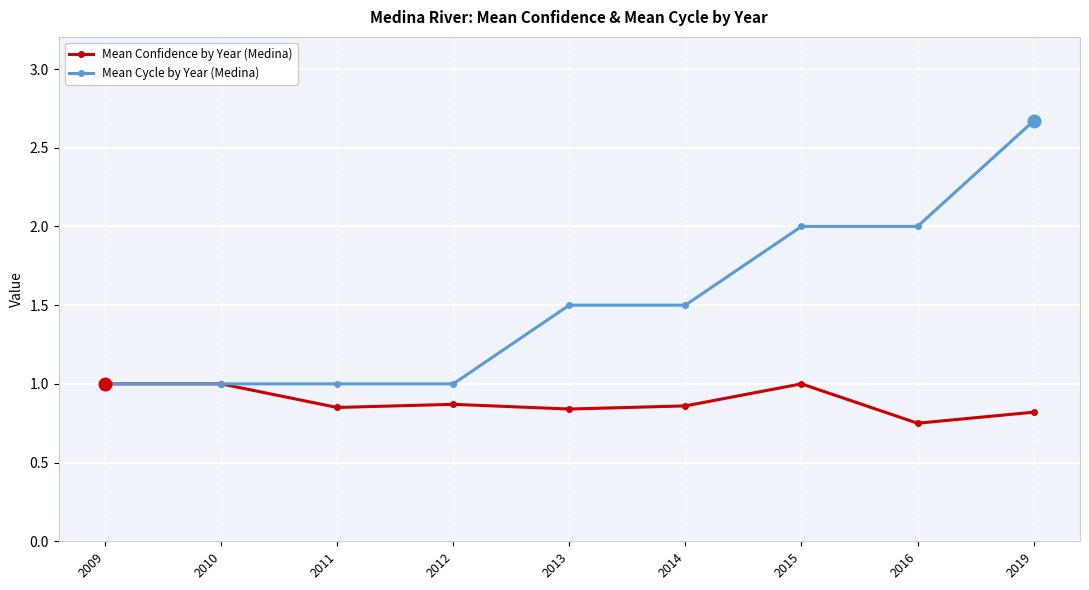

Does the chart have visible grid lines?

Yes